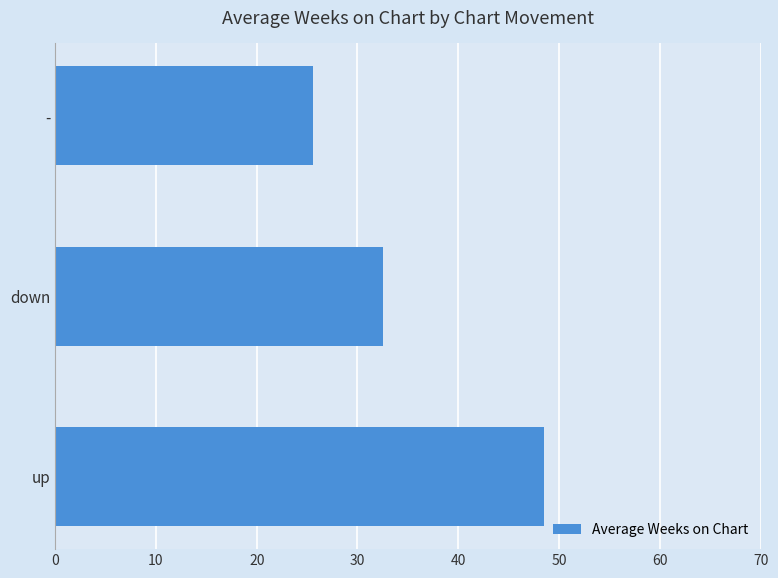

How many data points are above 32?

2